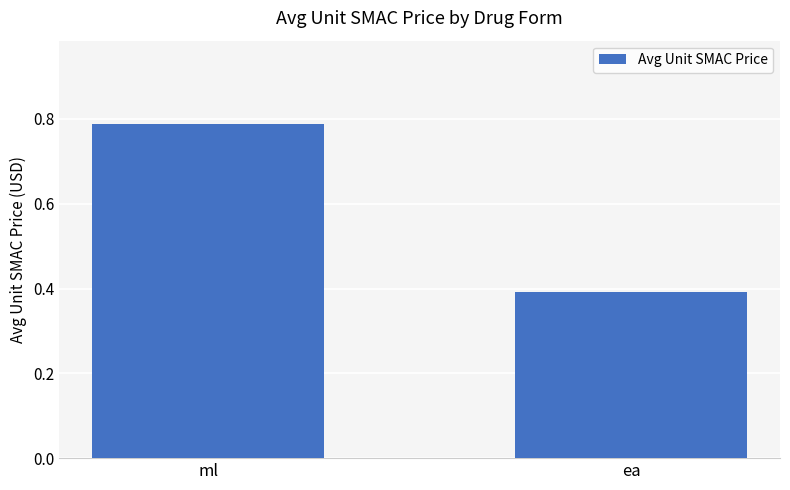

Which category has the highest value across all series?

ml